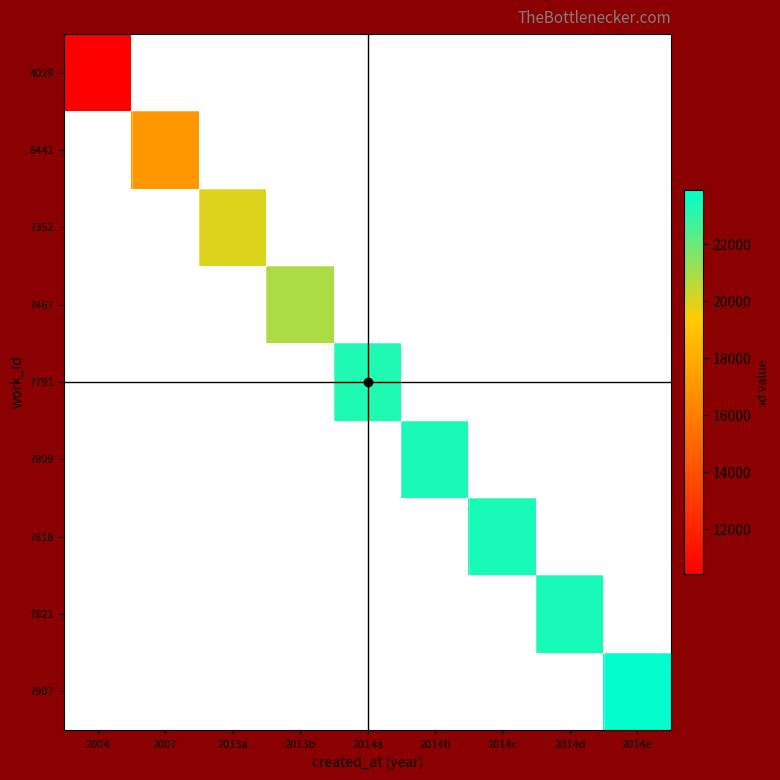

What is the minimum value shown in the chart?

10434.0